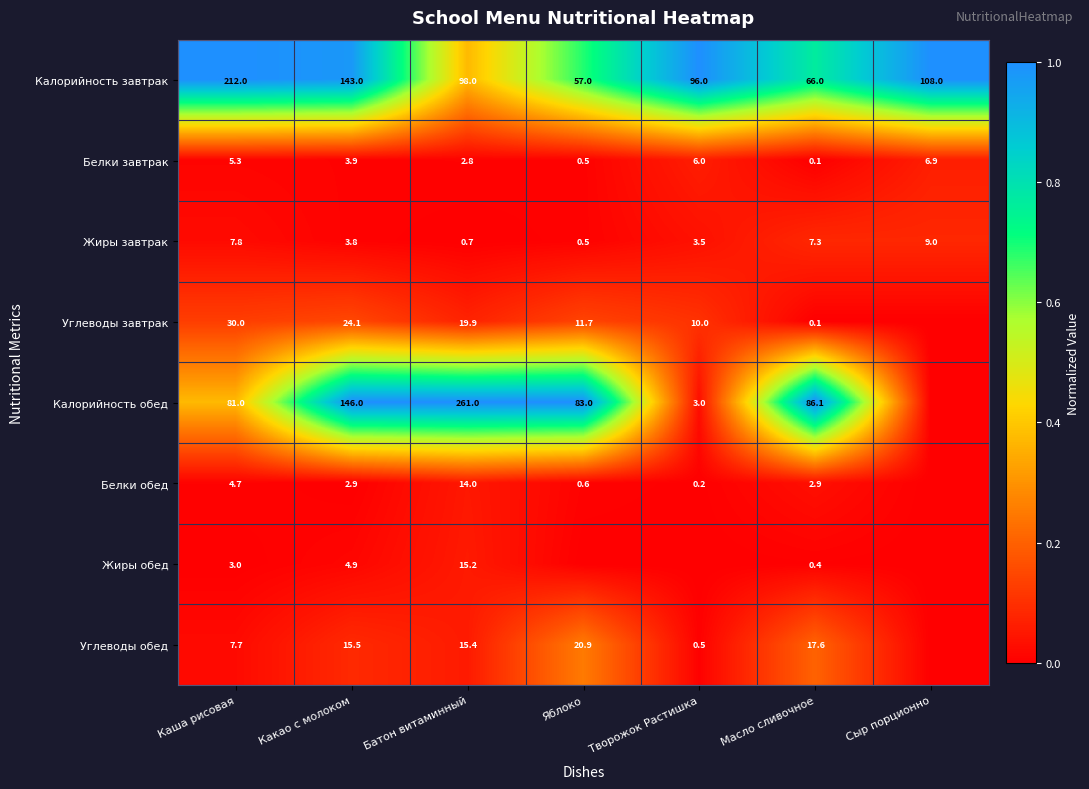

Is the value of Жиры обед at Какао с молоком greater than the value of Калорийность завтрак at Каша рисовая?

No